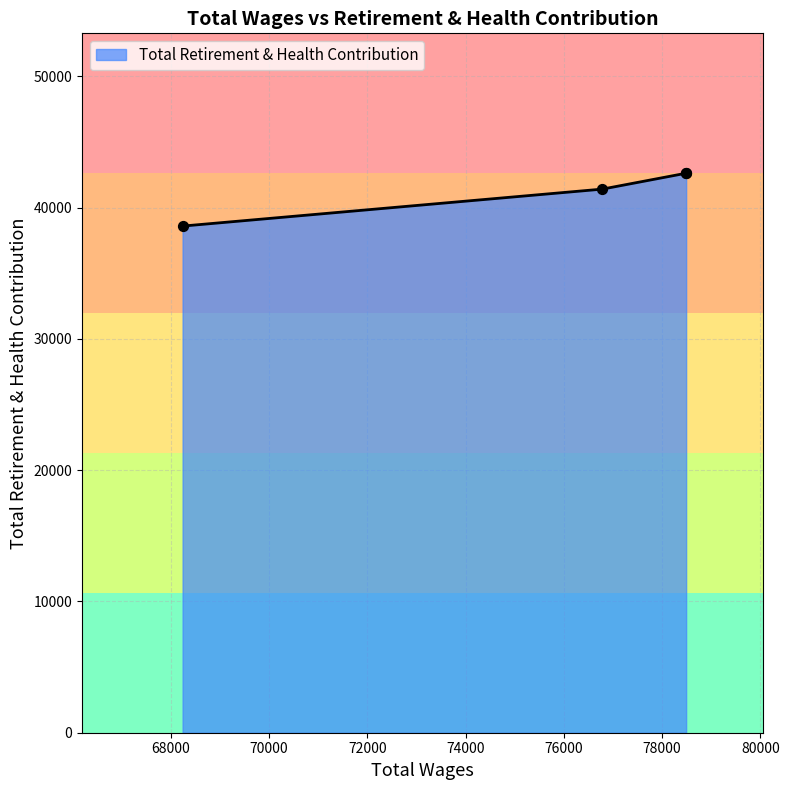

Which has a higher value, 76783.0 or 68239.0?

76783.0